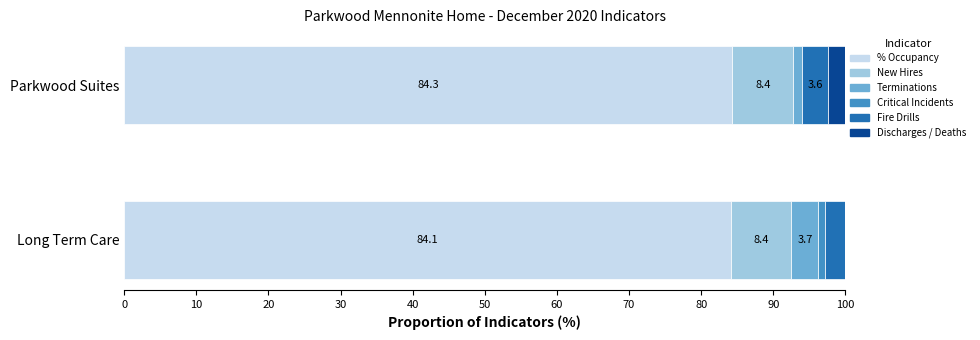

Is it true that % Occupancy equals 84.1 at Long Term Care?

True